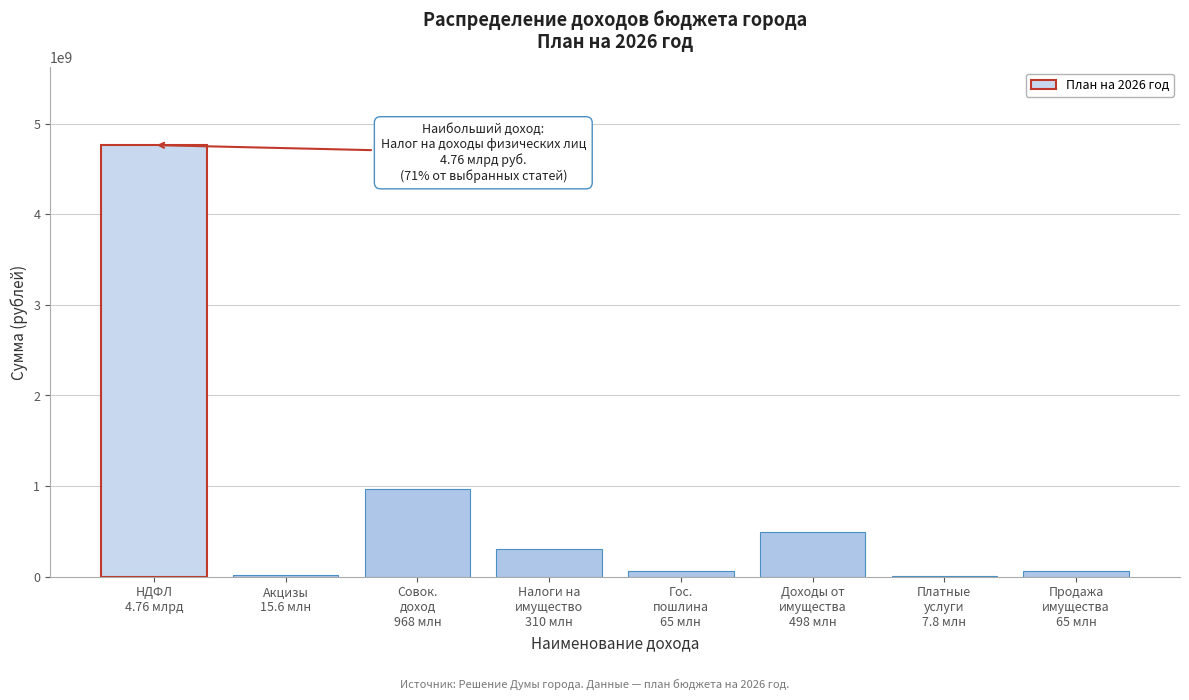

What is the sum of all values?

6693084328